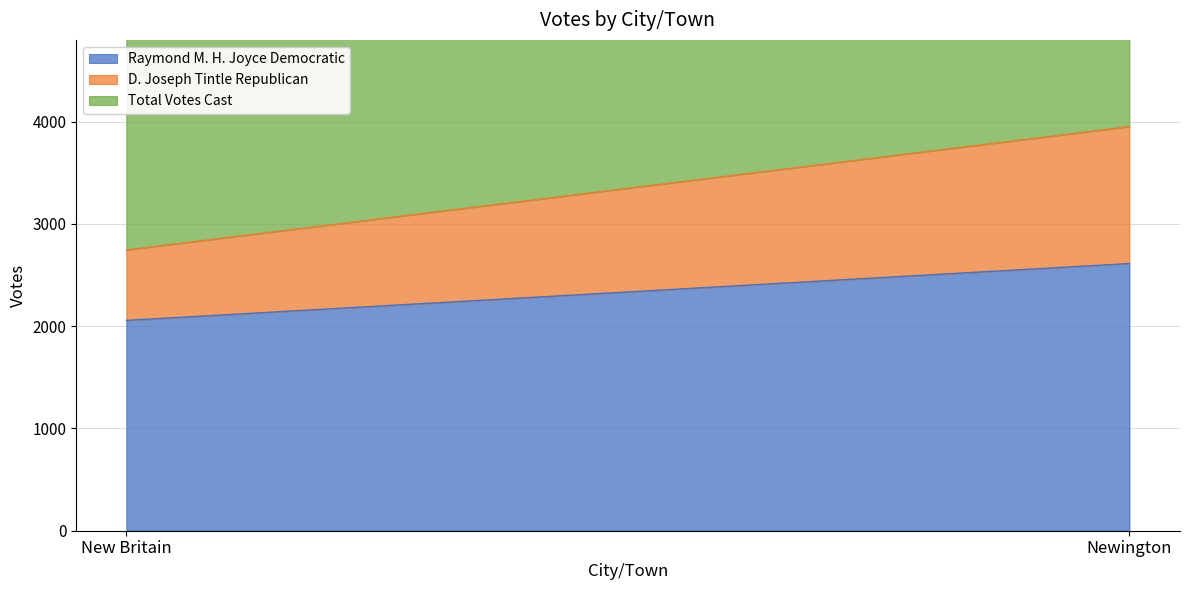

What is the value of the Total Votes Cast point at the 1st from the left?

2746